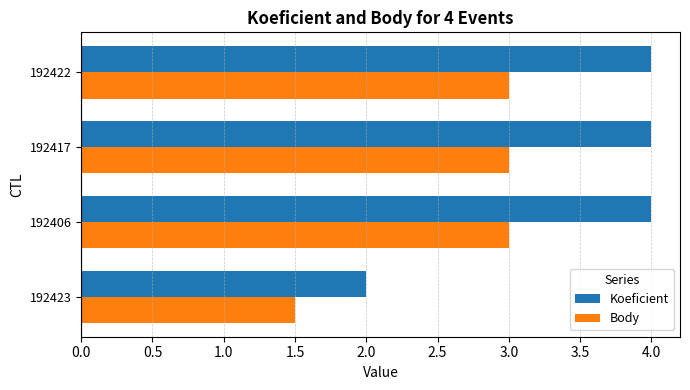

What is the difference between the maximum and minimum values in the Body series?

1.5